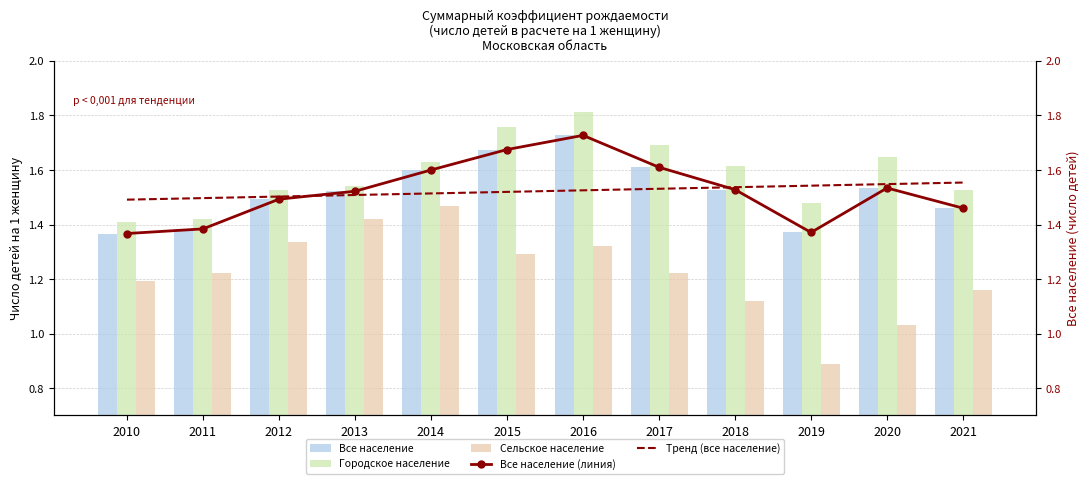

Is the value of Все население at 2016 greater than the value of Сельское население at 2010?

Yes